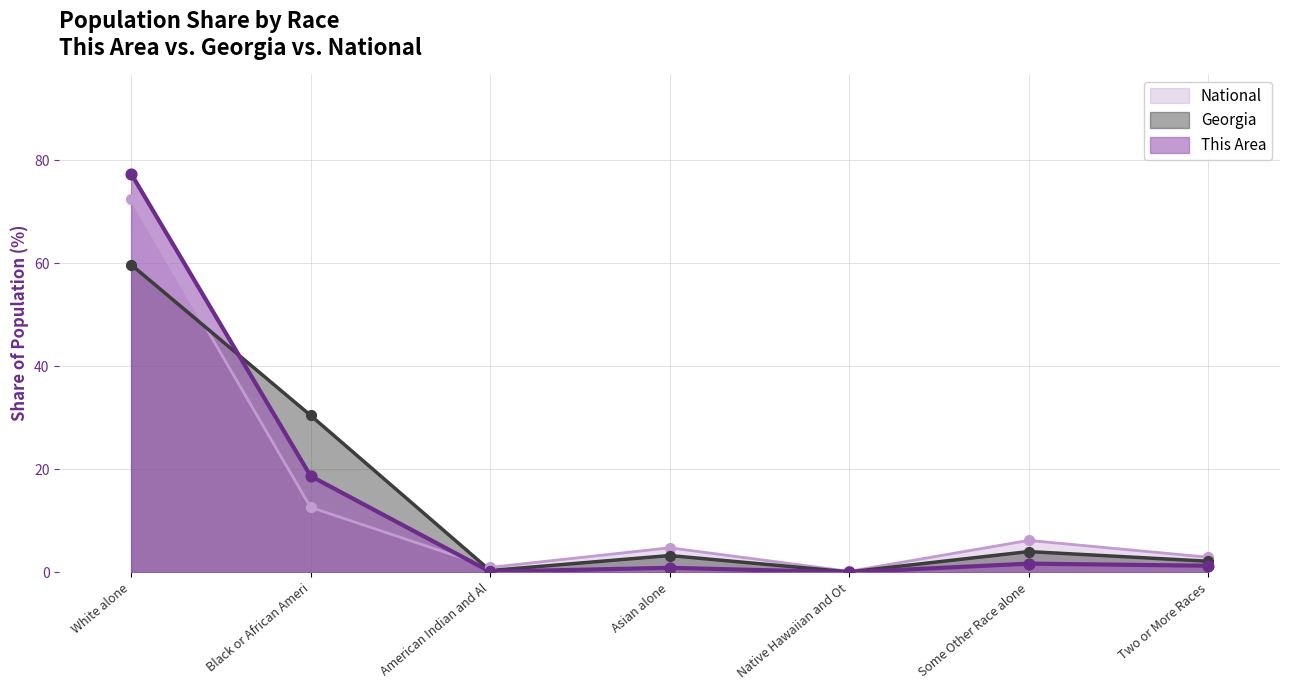

Which series reaches the maximum Y coordinate?

This Area